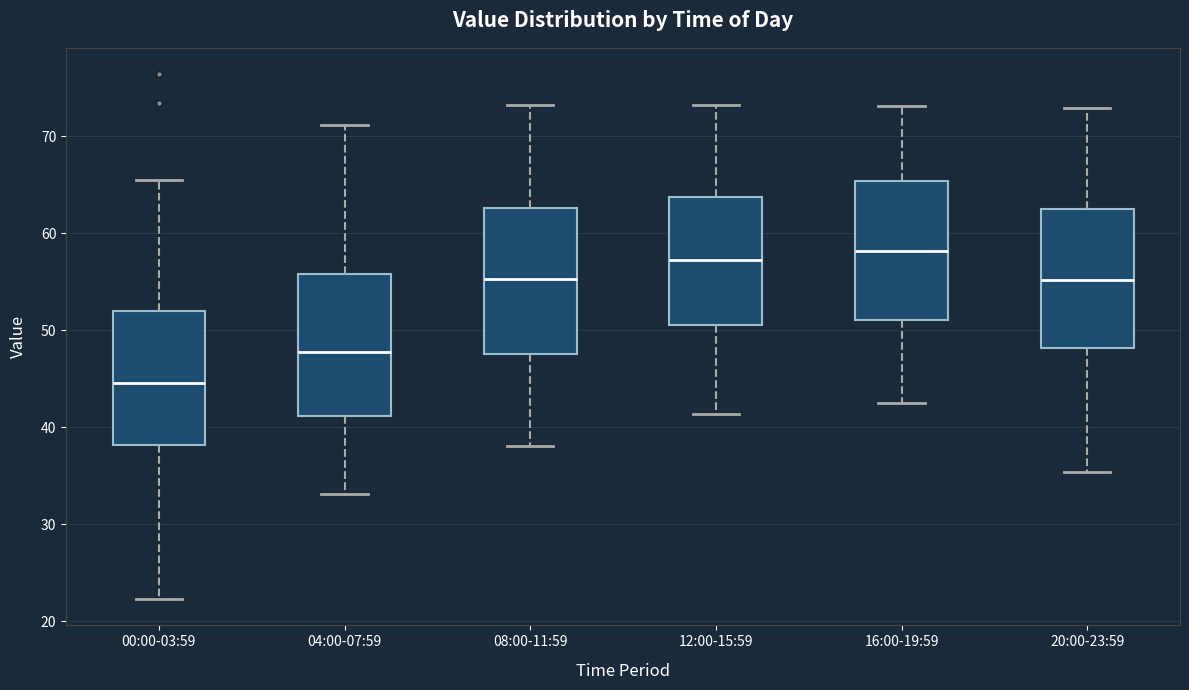

Reading left to right, read every box against the y-axis: the position of its median line, the range the box covers, and the ends of its whiskers. The values are not printed on the chart, so give them approximately, as read against the axis.

00:00-03:59: median 45, box 38 to 52, whiskers 22 to 66
04:00-07:59: median 48, box 41 to 56, whiskers 33 to 71
08:00-11:59: median 55, box 48 to 63, whiskers 38 to 73
12:00-15:59: median 57, box 51 to 64, whiskers 41 to 73
16:00-19:59: median 58, box 51 to 65, whiskers 43 to 73
20:00-23:59: median 55, box 48 to 63, whiskers 35 to 73